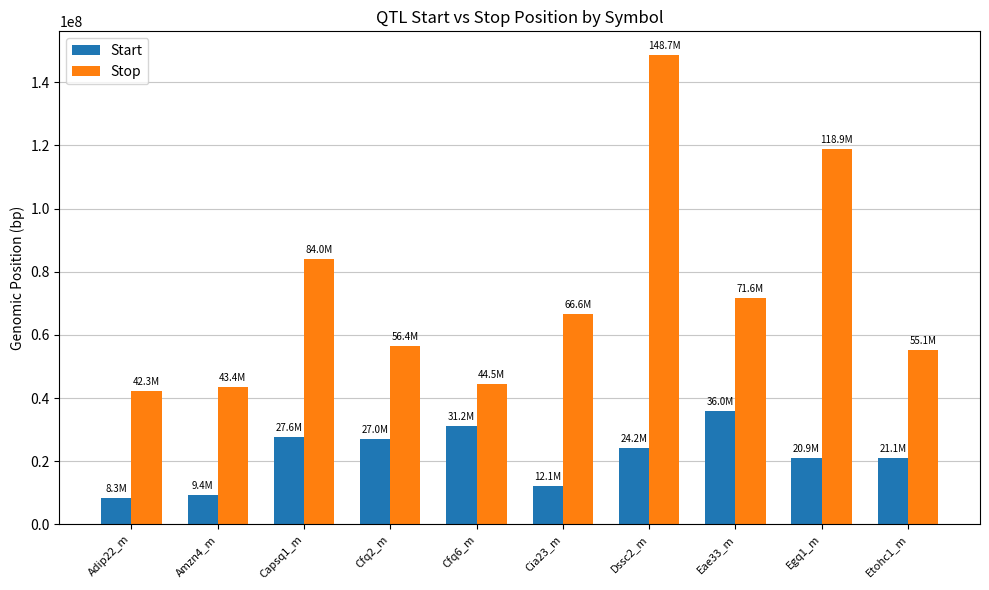

What is the difference between the highest and lowest values at Egq1_m?

97997062